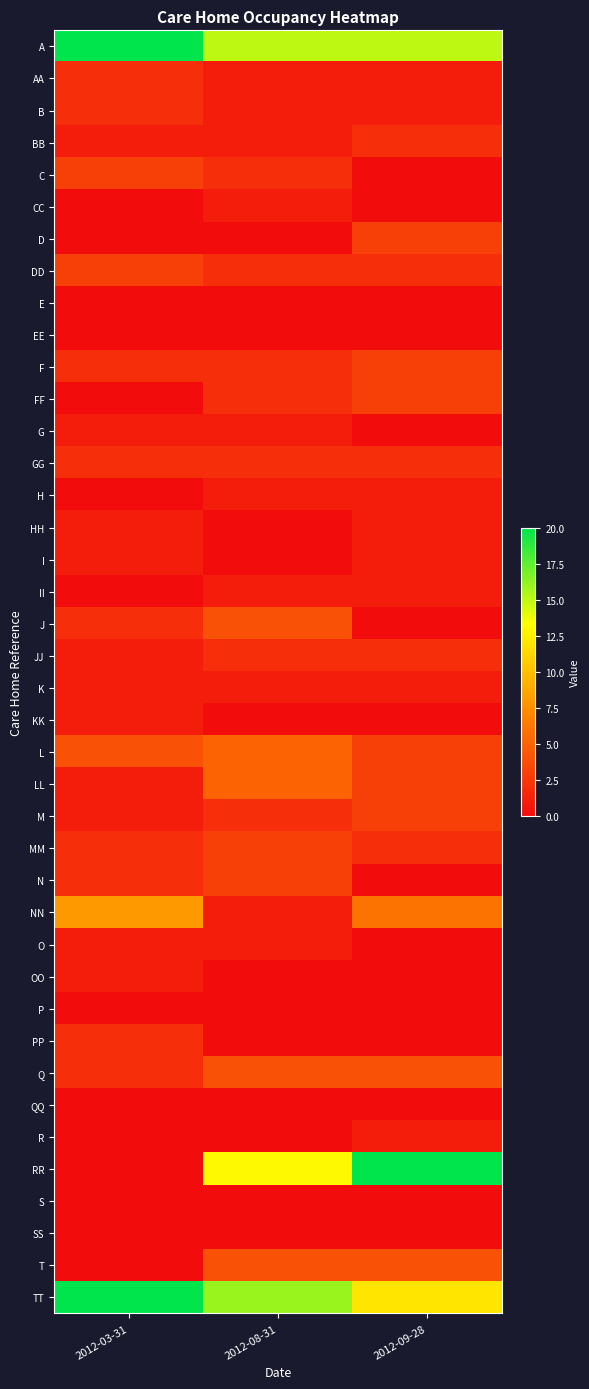

What is the total value across all series at 2012-03-31?

87